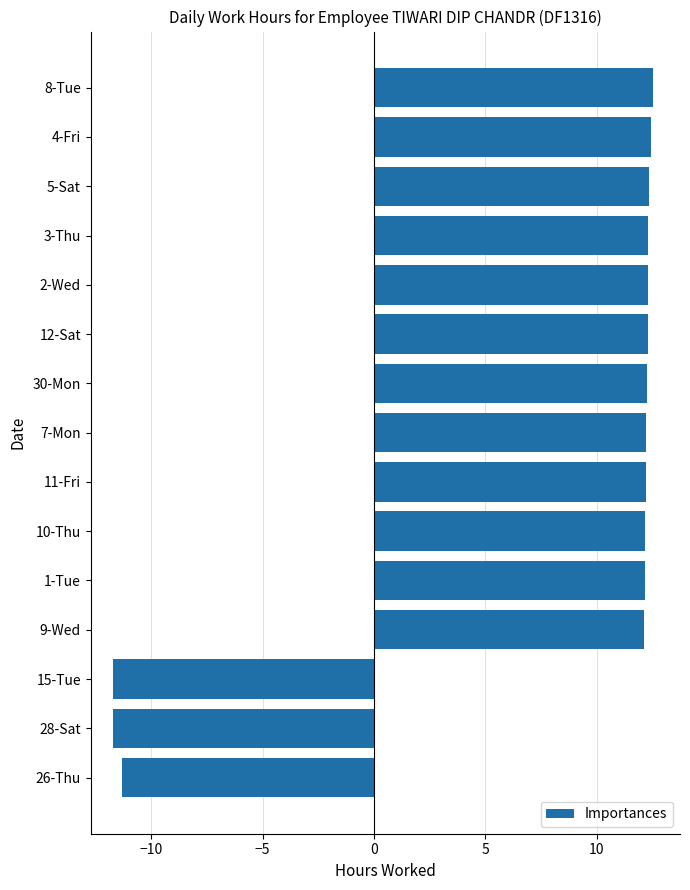

Count the number of data series in this chart.

1